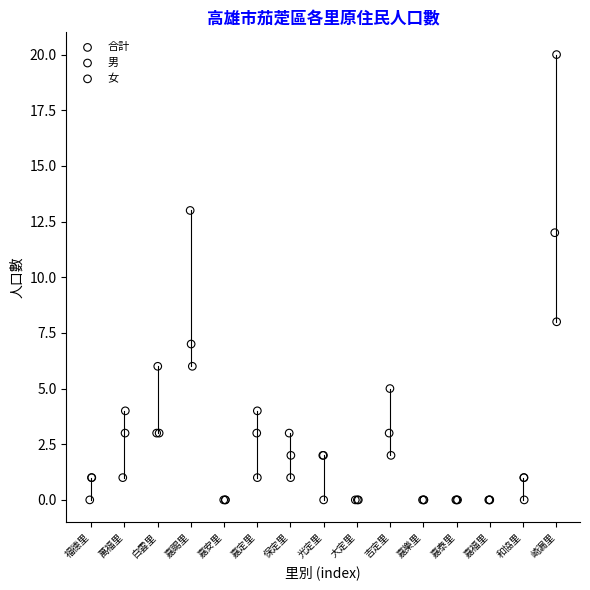

Which series contains the highest Y value?

合計